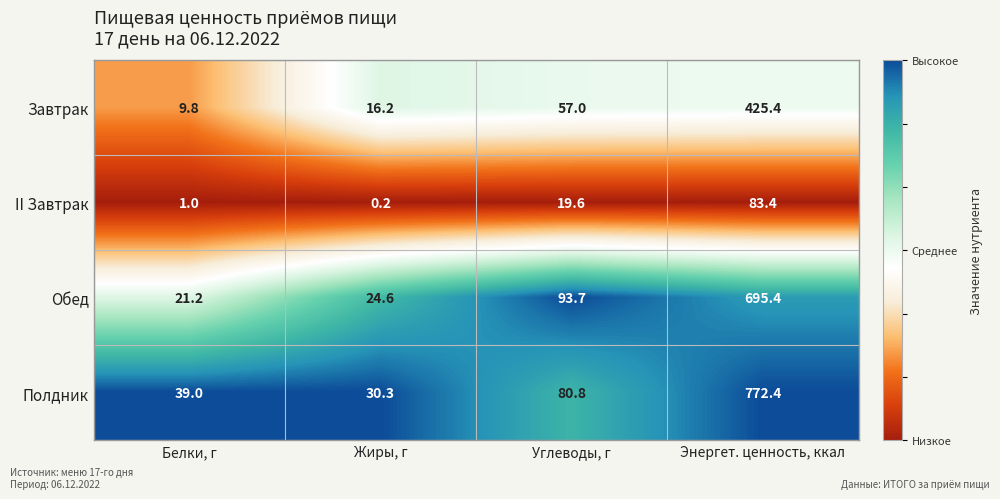

At how many categories does at least one series exceed 0?

4